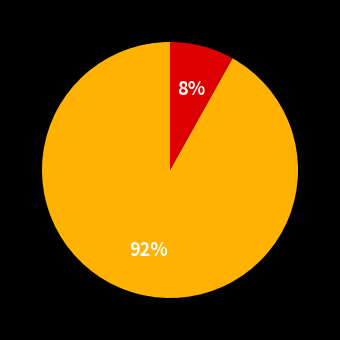

Does any single category account for the majority?

Yes